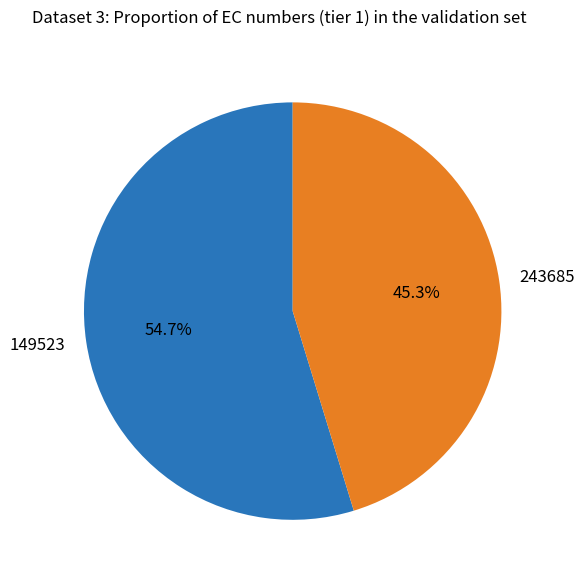

To the nearest percent, what percentage of the pie is 149523?

55%